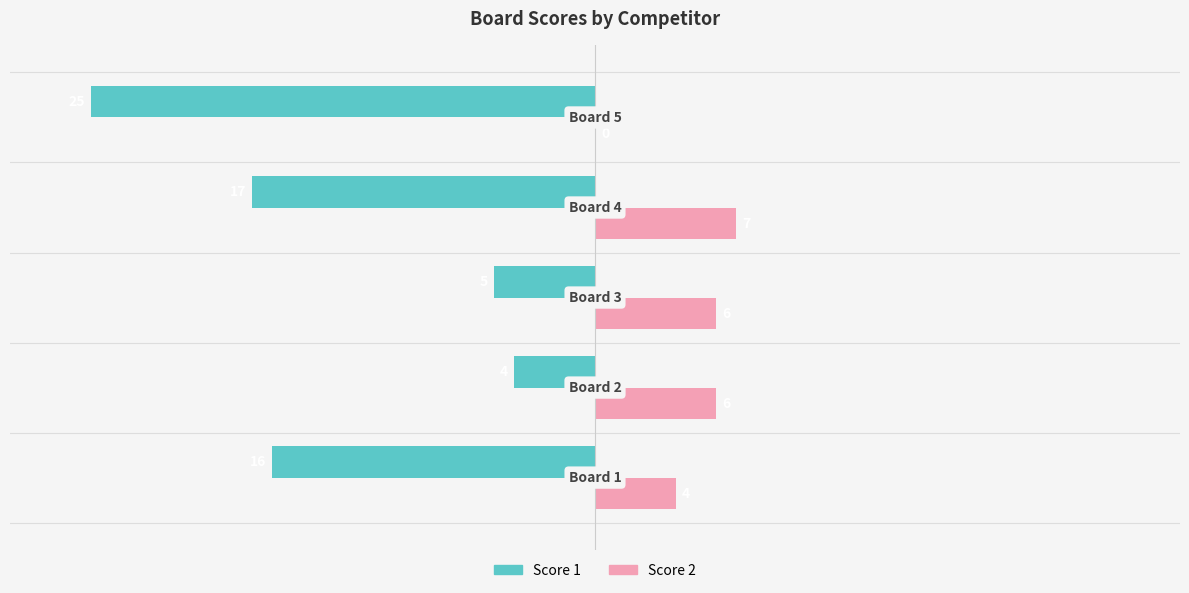

Which series has the largest total across all categories?

Score 2